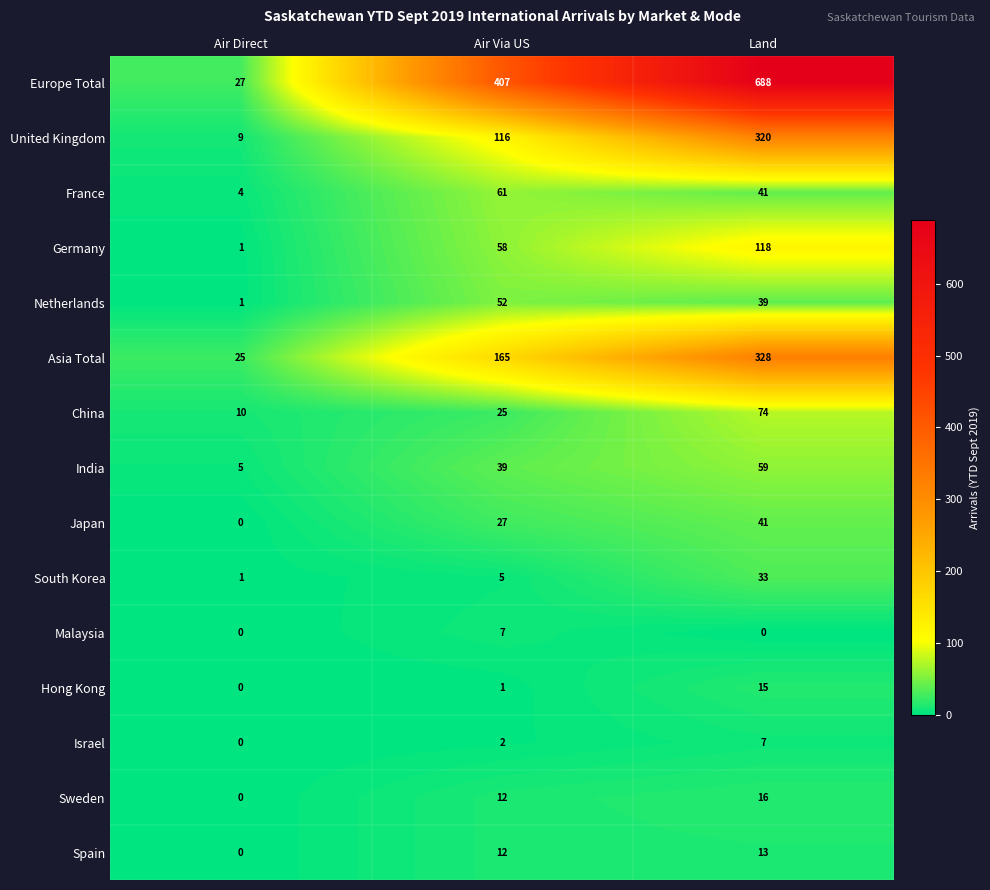

Is it true that South Korea equals 51 at Land?

False